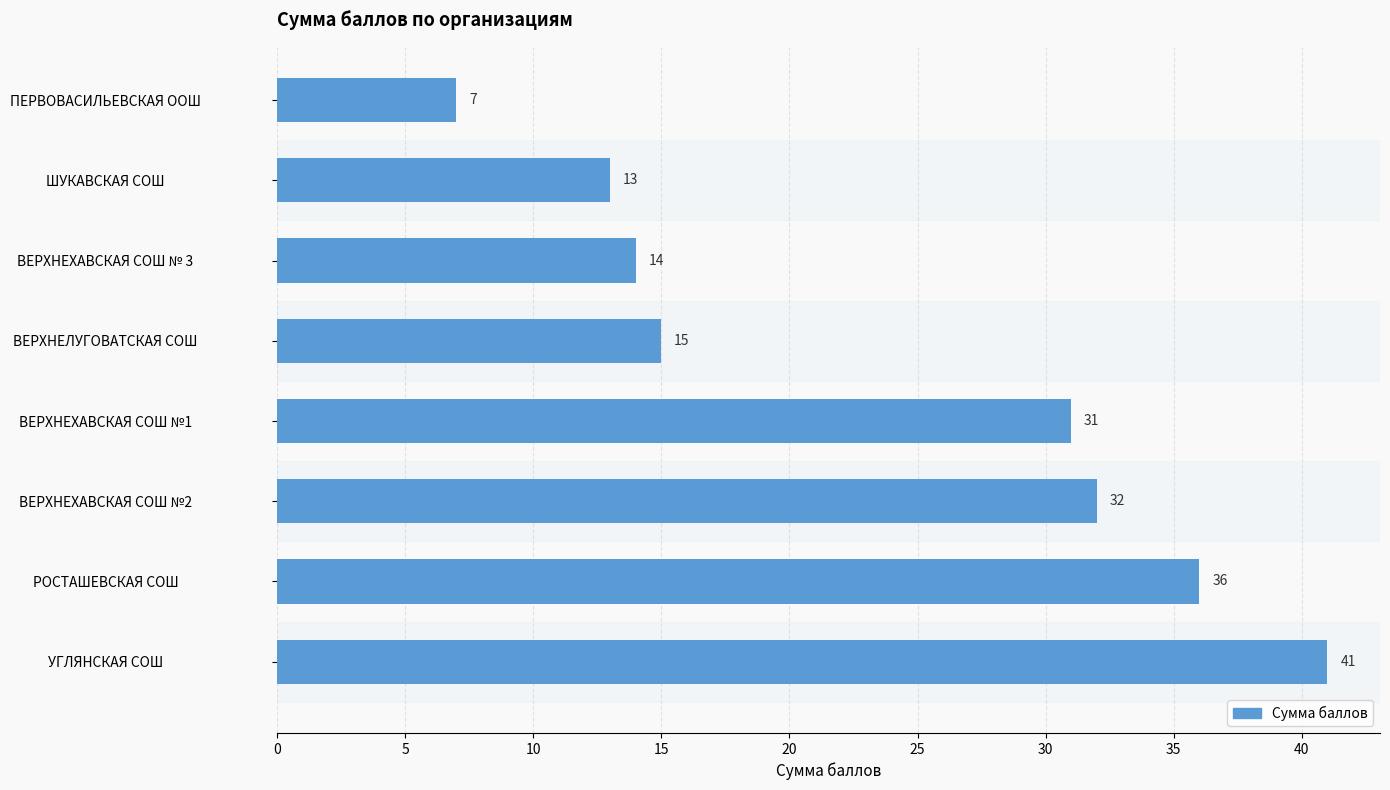

Is it true that the value at ШУКАВСКАЯ СОШ is 6?

False